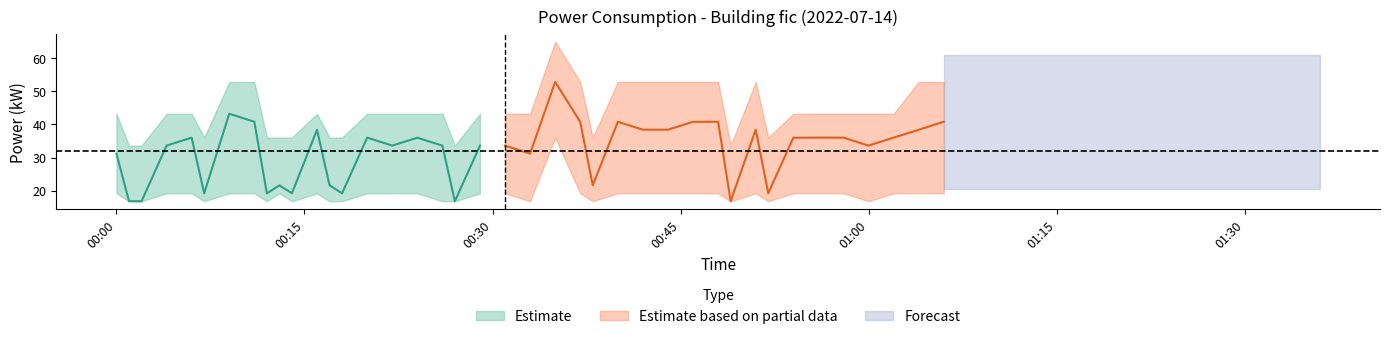

Does the chart display data point markers on the line(s)?

No